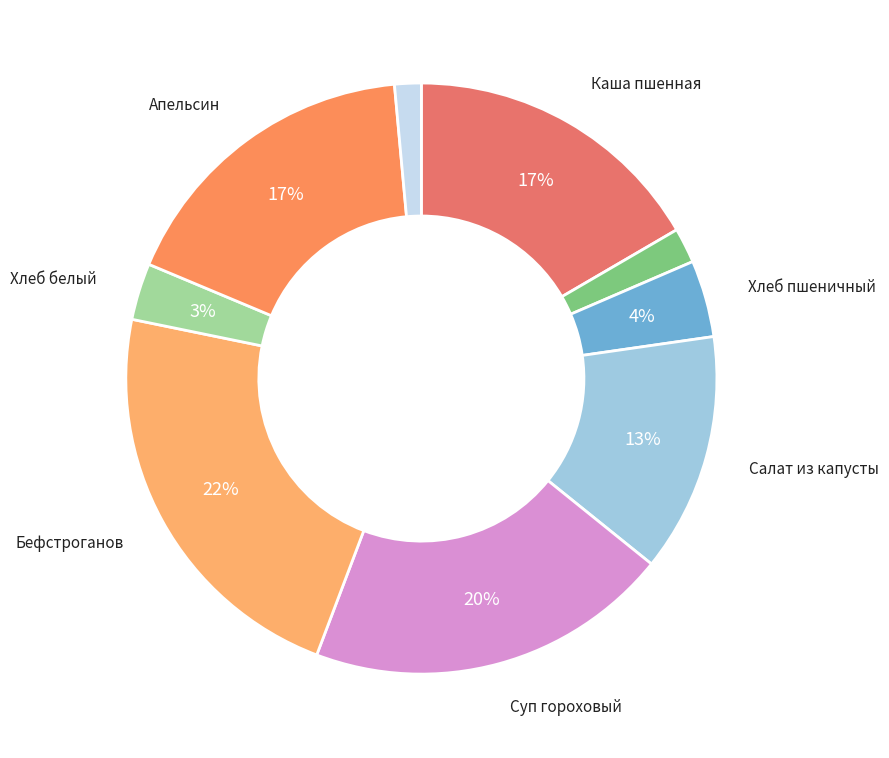

To the nearest percent, what is the average slice percentage?

11%